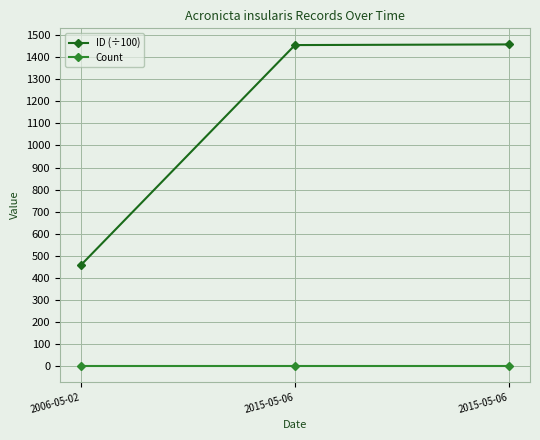

What is the difference between the ID (÷100) values at 2015-05-06 and 2006-05-02?

998.2